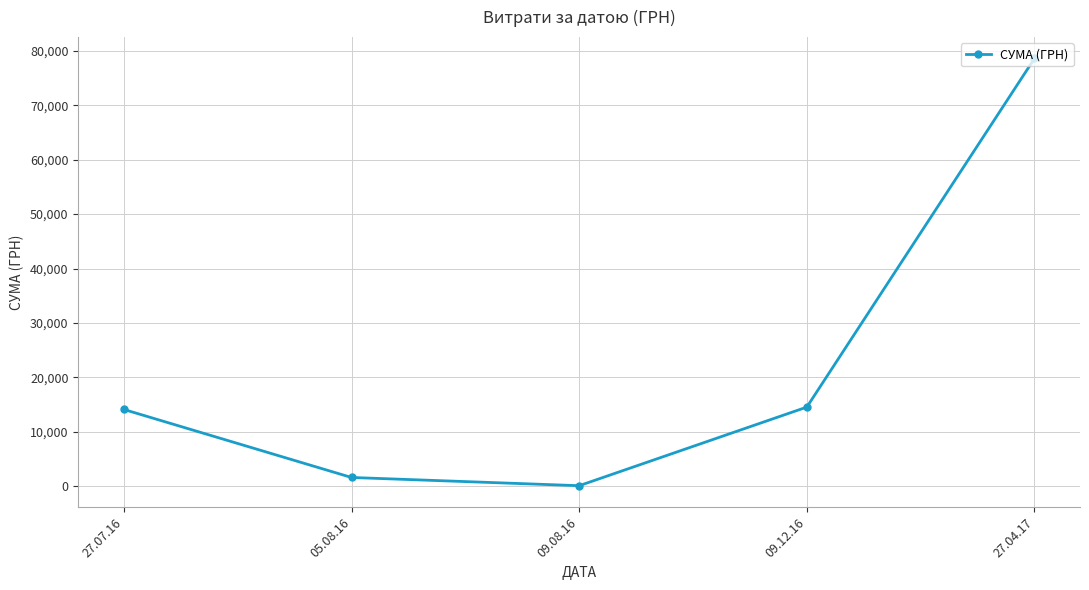

How many categories are shown in the chart?

5